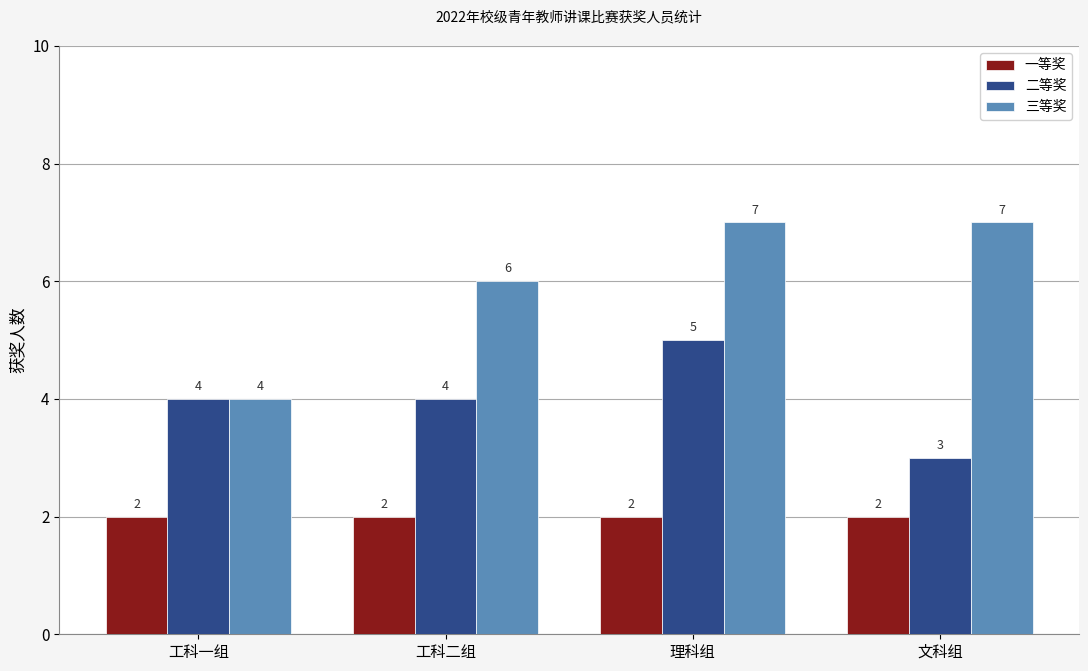

What is the average value of the 三等奖 series?

6